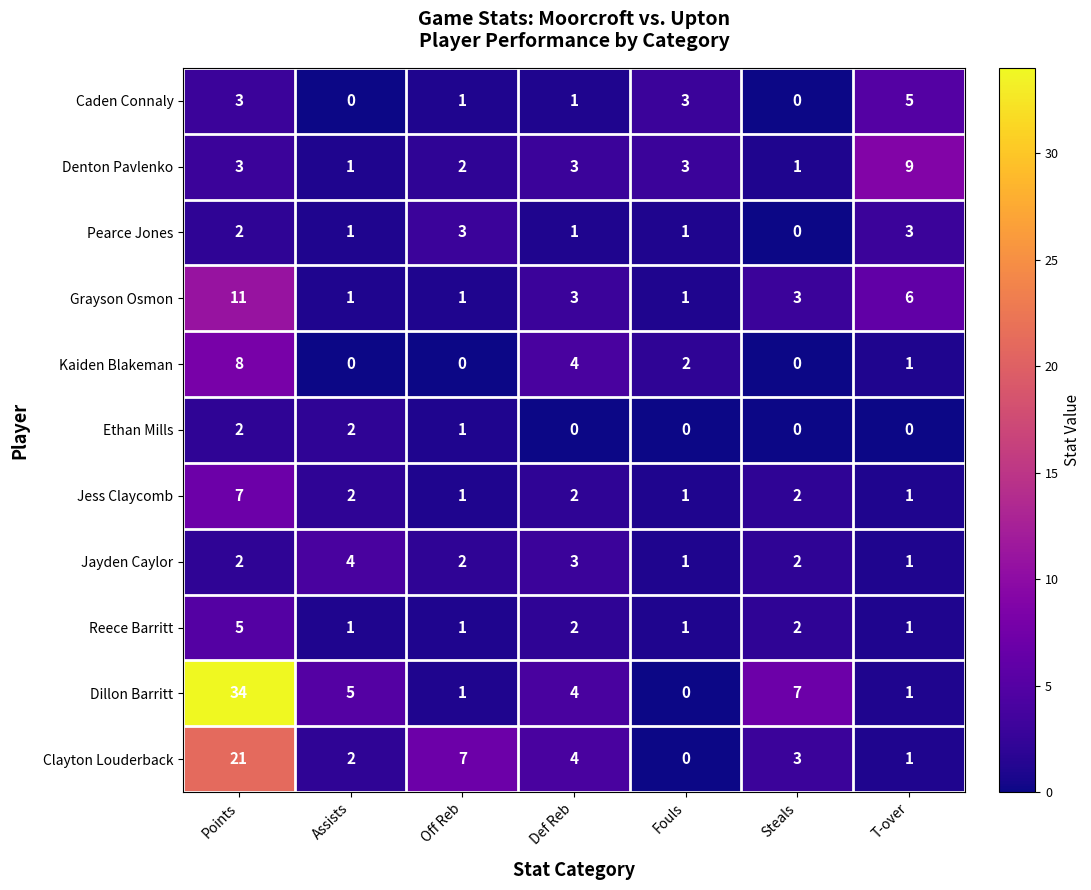

How many data points in Caden Connaly are less than 1?

2